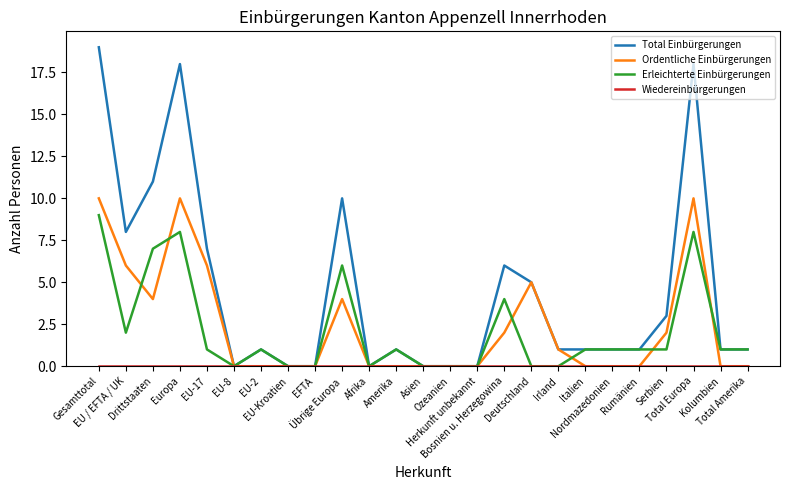

Which series changed the most between EU-17 and EFTA?

Total Einbürgerungen